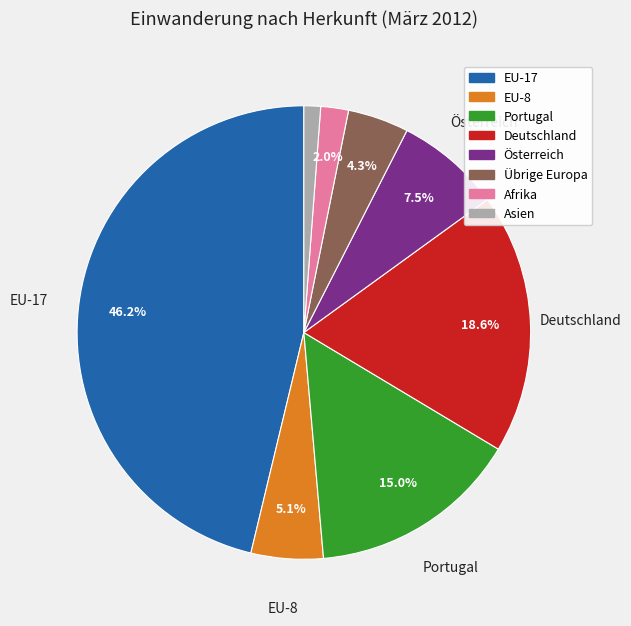

What is the total percentage of Deutschland and Österreich?

26.1%